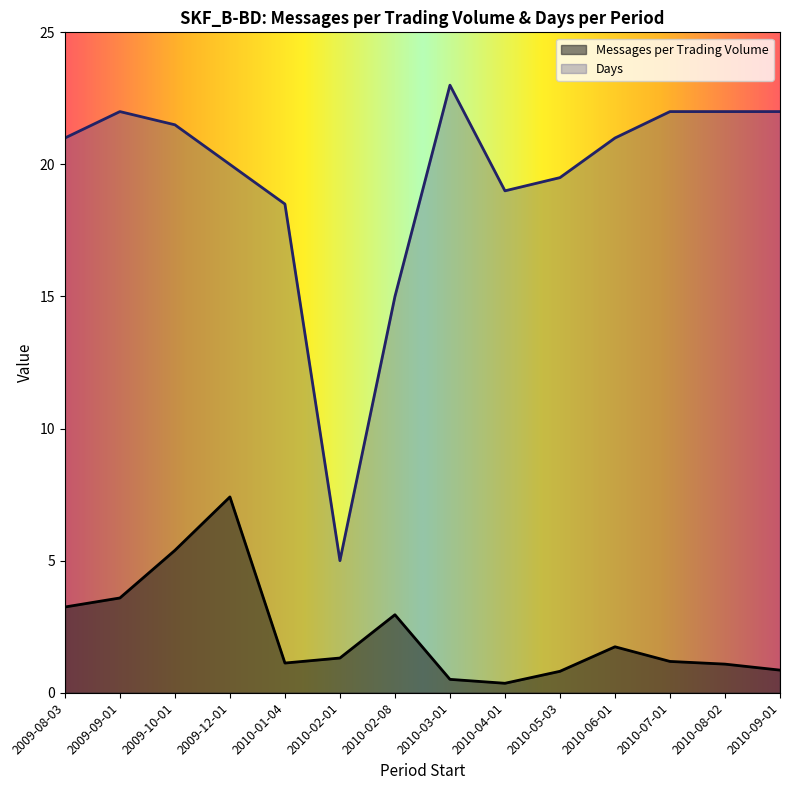

List the series in order of their overall mean, lowest first.

Messages per Trading Volume, Days